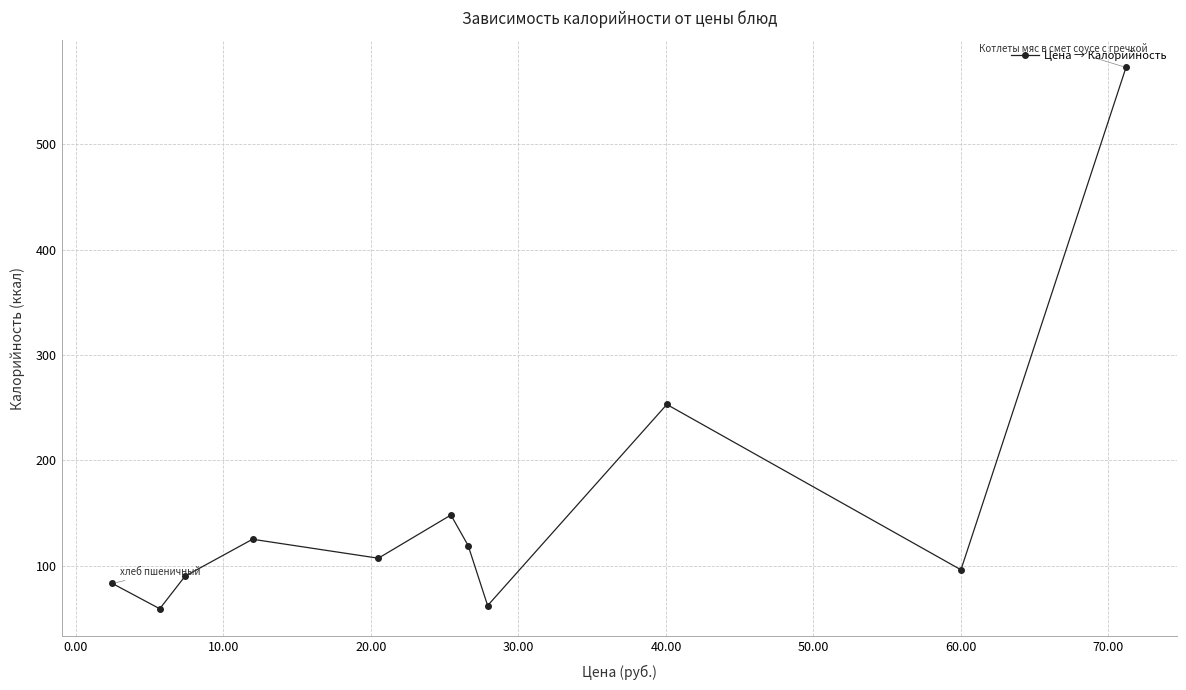

Reading left to right, what are all the values shown in this chart?

83	59	90	125	107	148	119	62	253	96	573